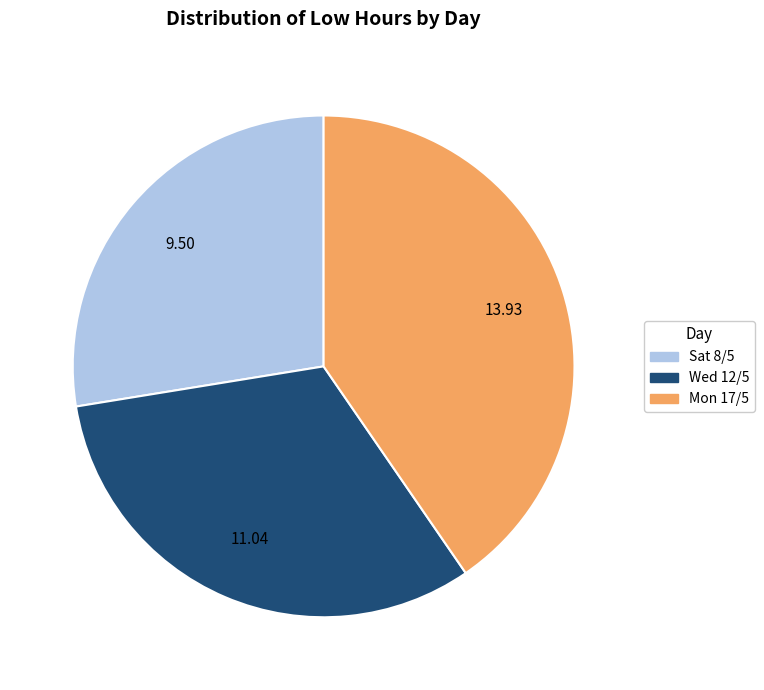

How many slices are in this pie chart?

3